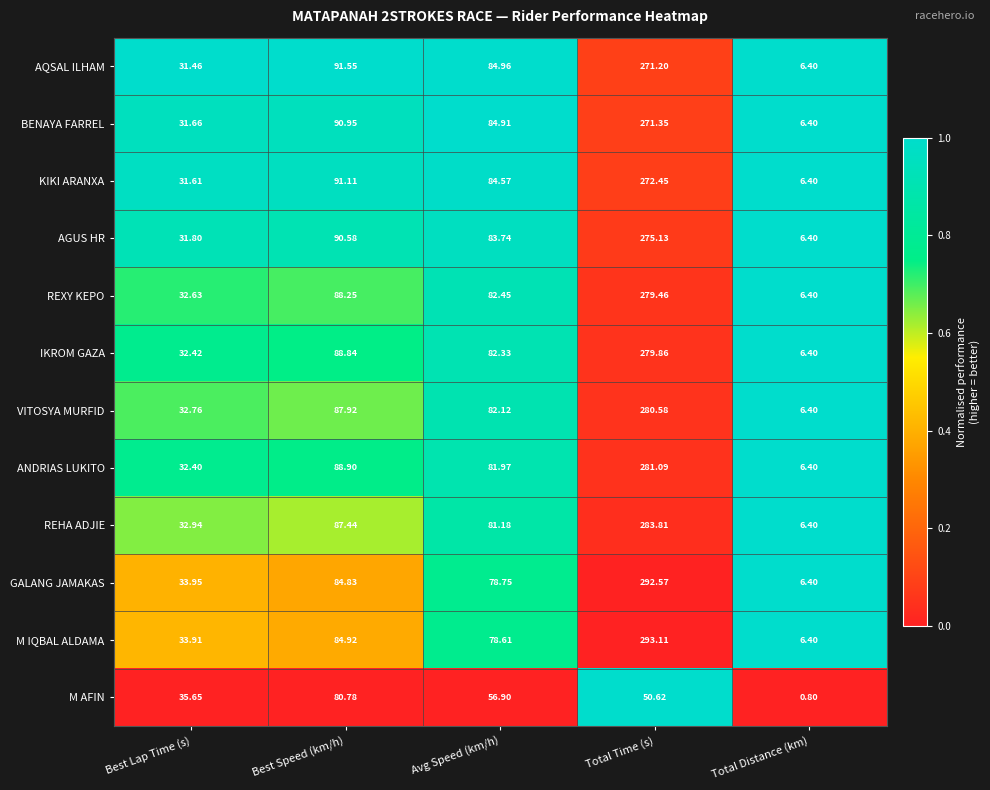

Rank the series at Best Speed (km/h) from lowest to highest value.

M AFIN, GALANG JAMAKAS, M IQBAL ALDAMA, REHA ADJIE, VITOSYA MURFID, REXY KEPO, IKROM GAZA, ANDRIAS LUKITO, AGUS HR, BENAYA FARREL, KIKI ARANXA, AQSAL ILHAM